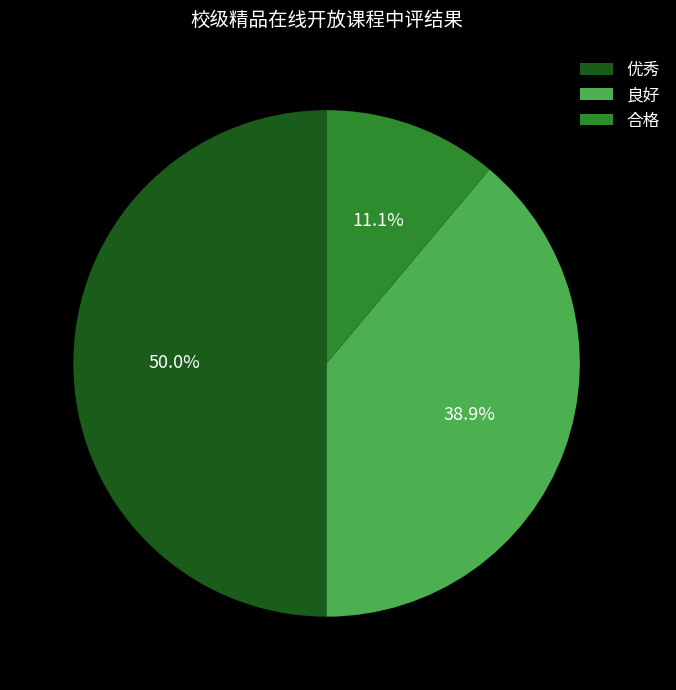

What percentage is the 合格 slice, to the nearest percent?

11%